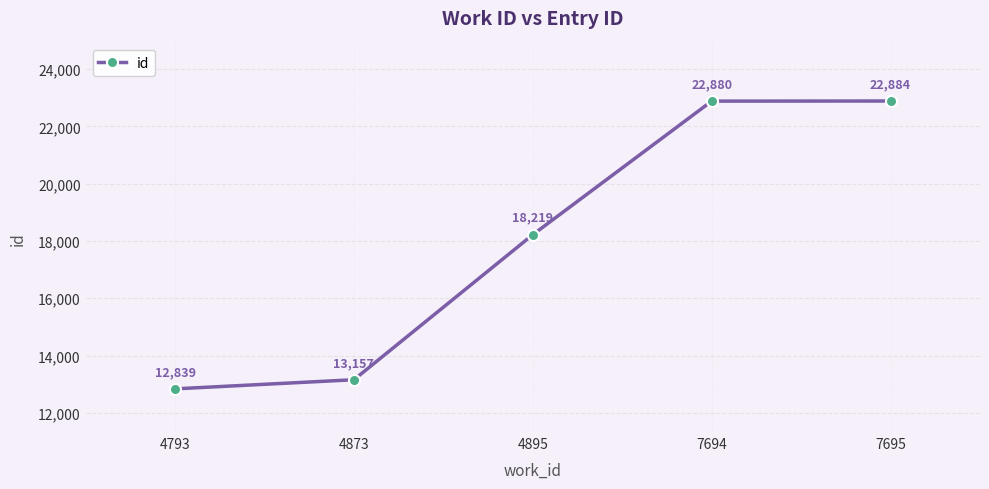

How many lines are shown in the chart?

1